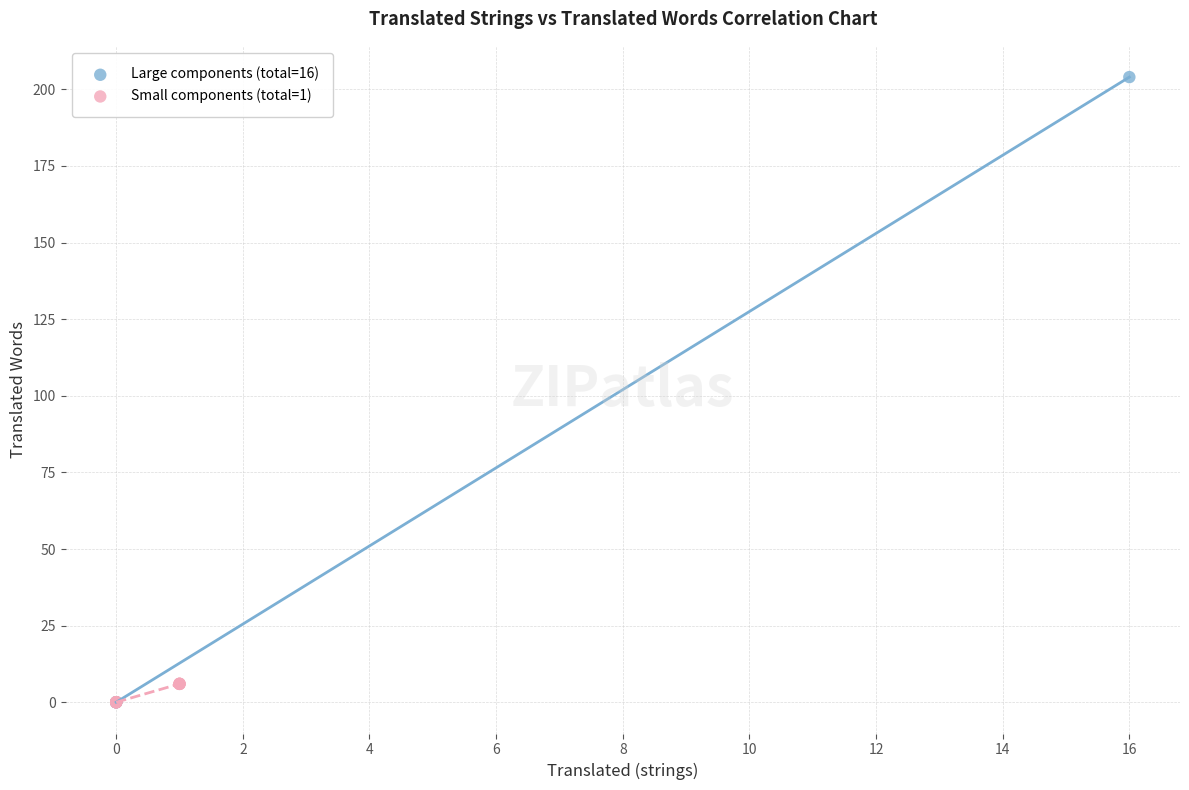

Which series contains the highest Y value?

Large components (total=16)